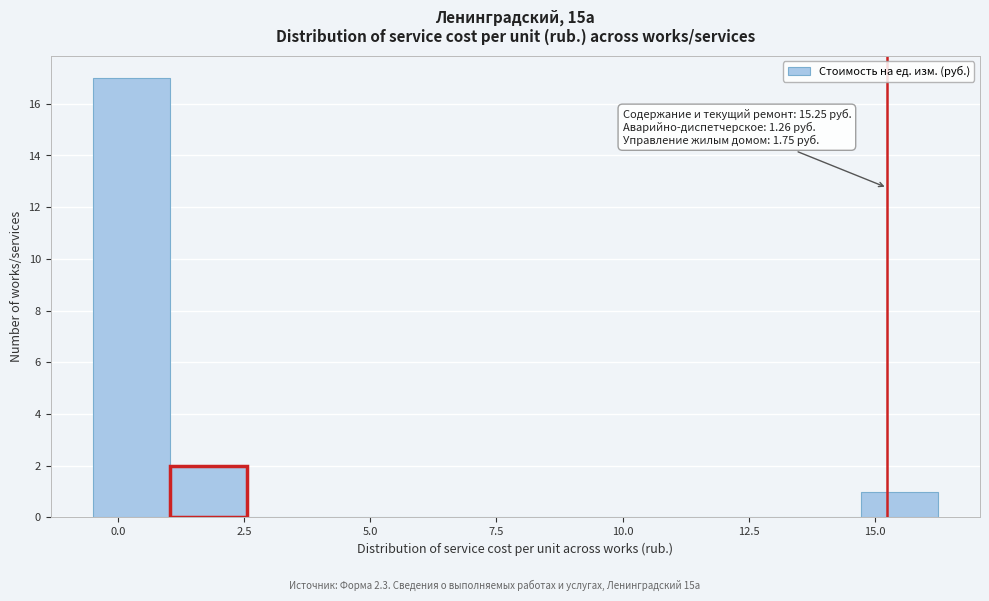

Around what value on the x-axis is the tallest bar? Give the approximate position of its centre, as read against the axis.

0.5